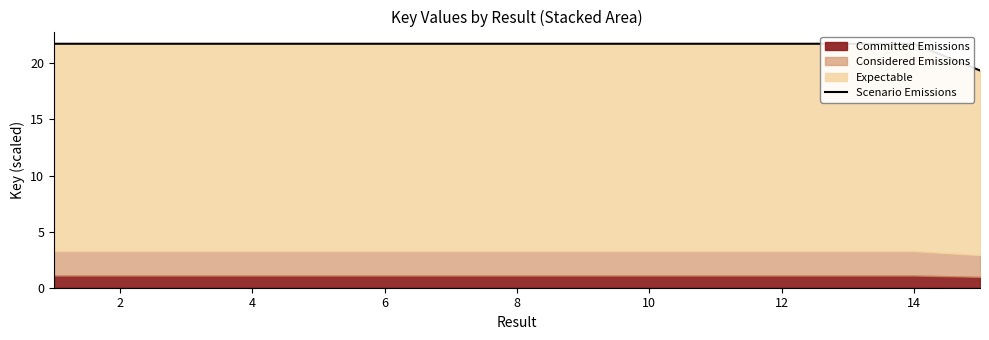

What is the smallest value displayed?

19.4